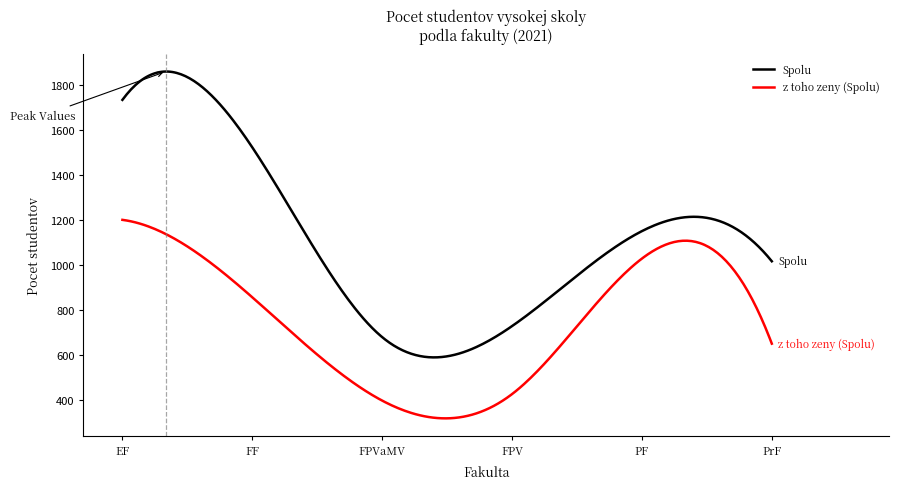

Which series has the largest range (max minus min)?

Spolu